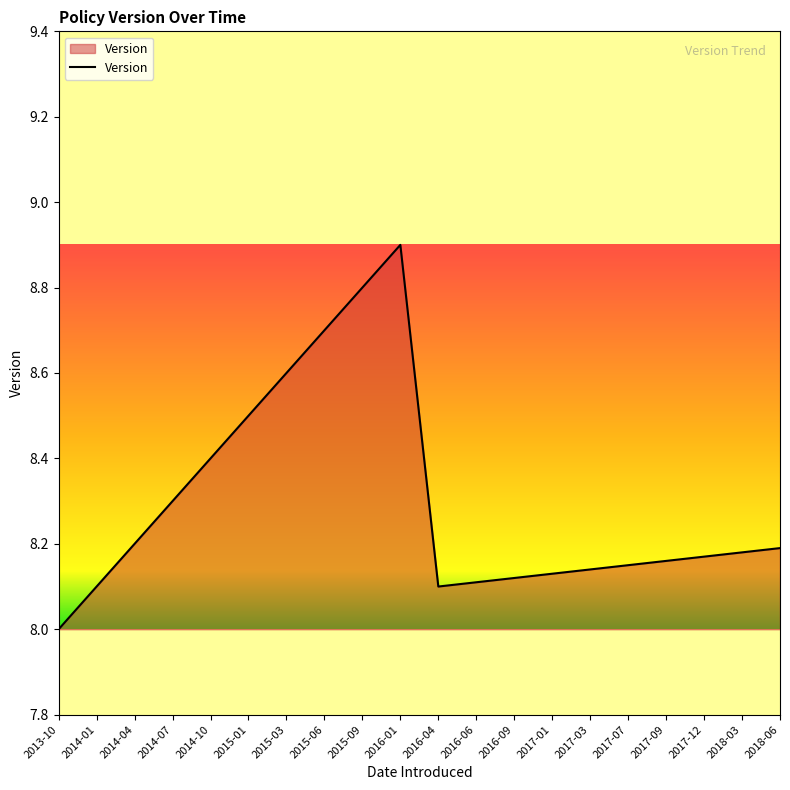

What is the average value?

8.3